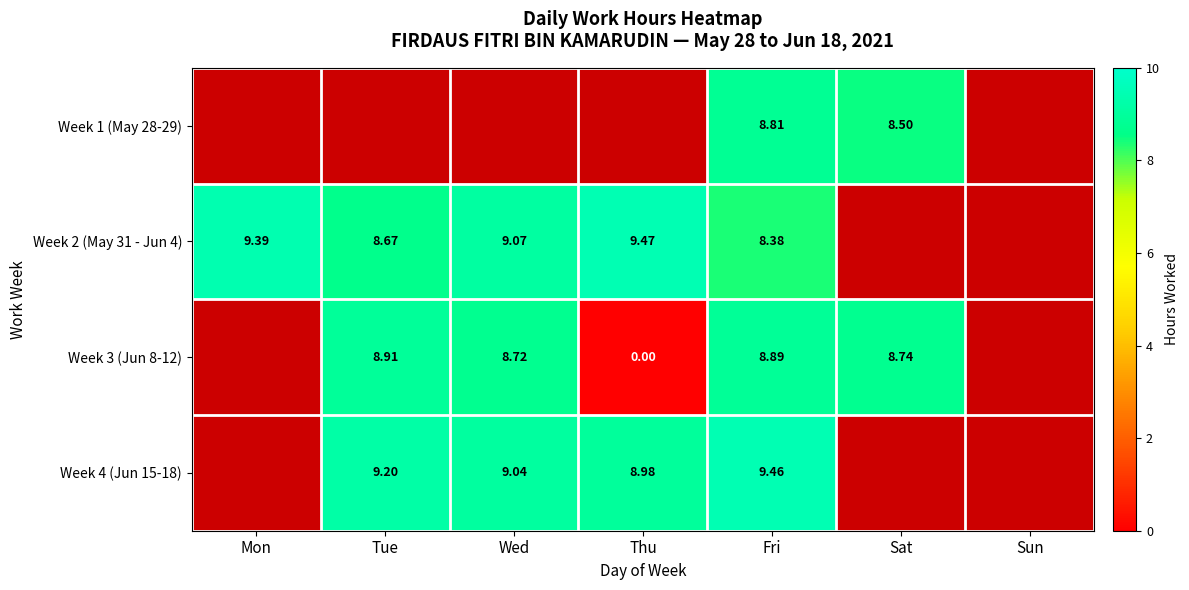

How many values in the Week 4 (Jun 15-18) series are below 9?

1